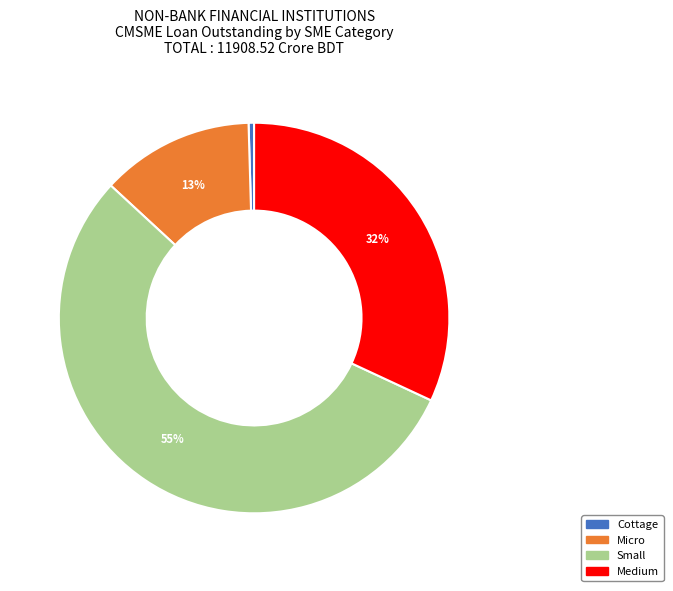

Rank the categories by value from highest to lowest.

Small, Medium, Micro, Cottage